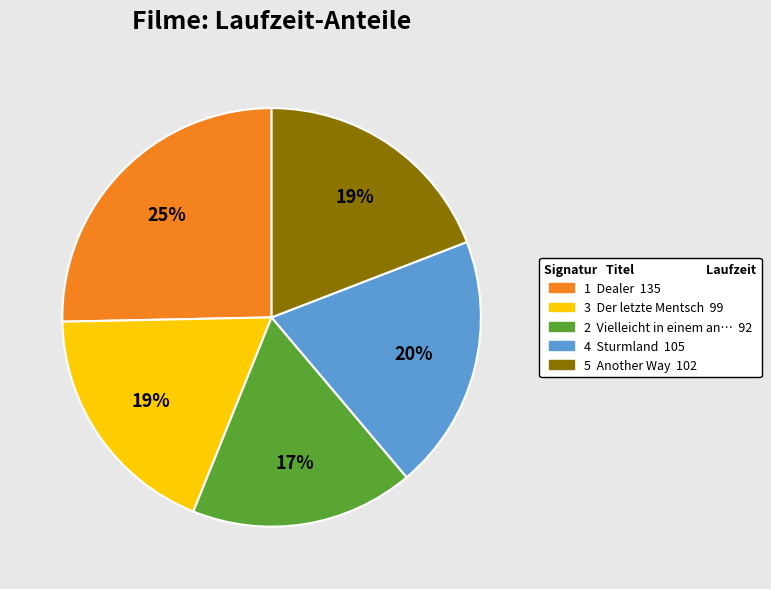

To the nearest percent, what portion does 5 represent?

19%